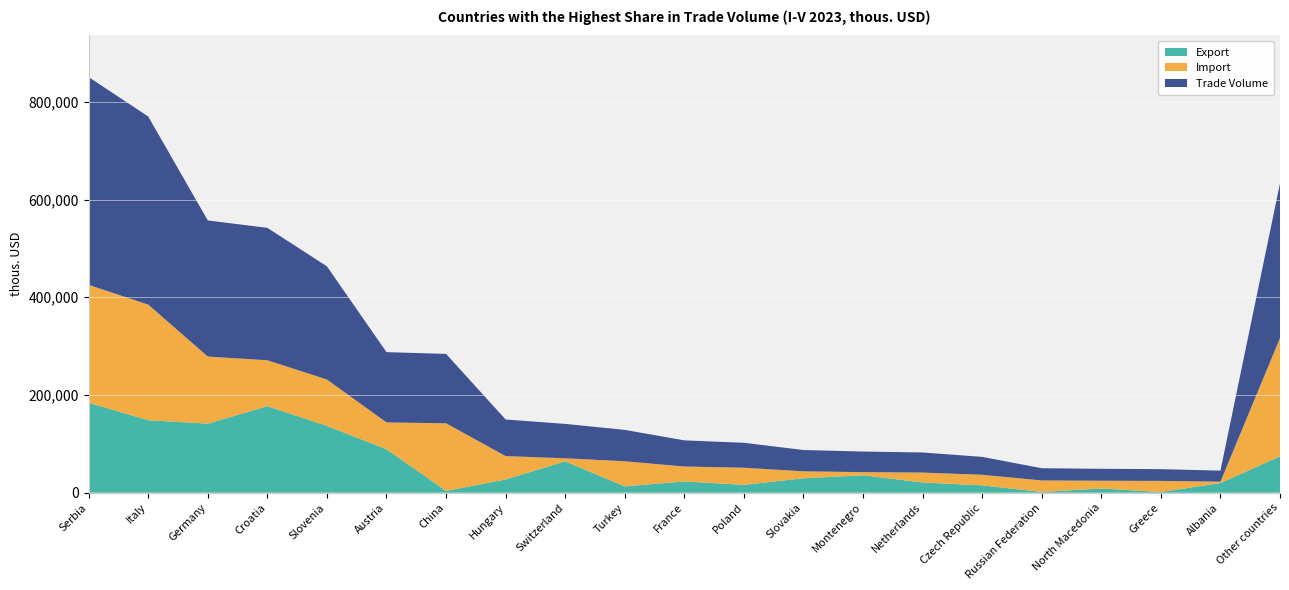

Reading right to left, extract all data points from this chart.

Export: Other countries=74446	Albania=19665	Greece=1324	North Macedonia=8560	Russian Federation=1552	Czech Republic=14947	Netherlands=20962	Montenegro=35576	Slovakia=29485	Poland=16063	France=23035	Turkey=12917	Switzerland=64163	Hungary=27025	China=3634	Austria=89065	Slovenia=136718	Croatia=177100	Germany=141305	Italy=148336	Serbia=184109
Import: Other countries=242136	Albania=2890	Greece=22757	North Macedonia=15864	Russian Federation=23476	Czech Republic=21689	Netherlands=20170	Montenegro=6516	Slovakia=14174	Poland=34997	France=30495	Turkey=51358	Switzerland=6222	Hungary=47871	China=138383	Austria=54759	Slovenia=94921	Croatia=93933	Germany=137300	Italy=236642	Serbia=241232
Trade Volume: Other countries=316581	Albania=22555	Greece=24081	North Macedonia=24424	Russian Federation=25028	Czech Republic=36636	Netherlands=41132	Montenegro=42092	Slovakia=43658	Poland=51060	France=53530	Turkey=64275	Switzerland=70385	Hungary=74896	China=142017	Austria=143824	Slovenia=231639	Croatia=271033	Germany=278605	Italy=384978	Serbia=425340